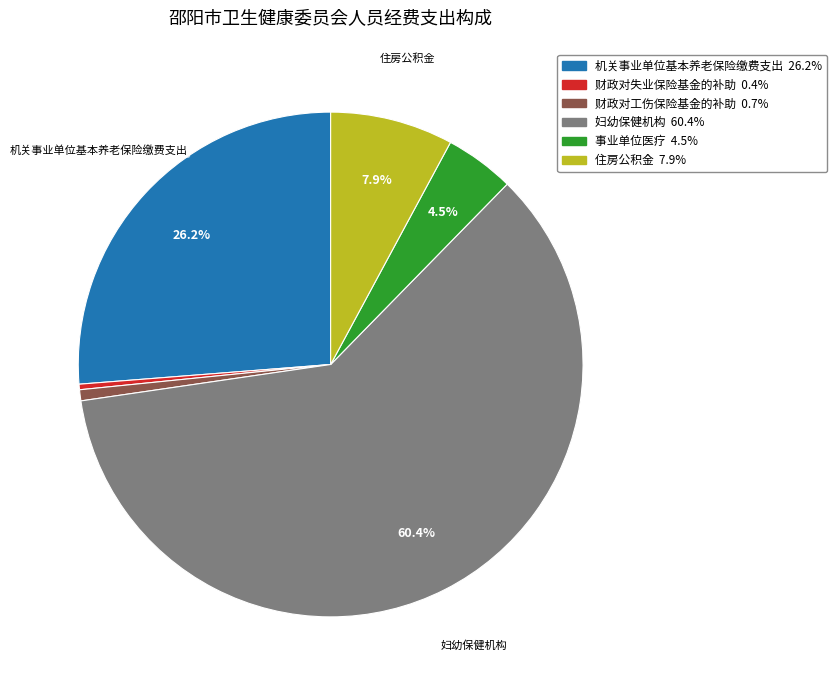

Count the number of slices in the pie.

6